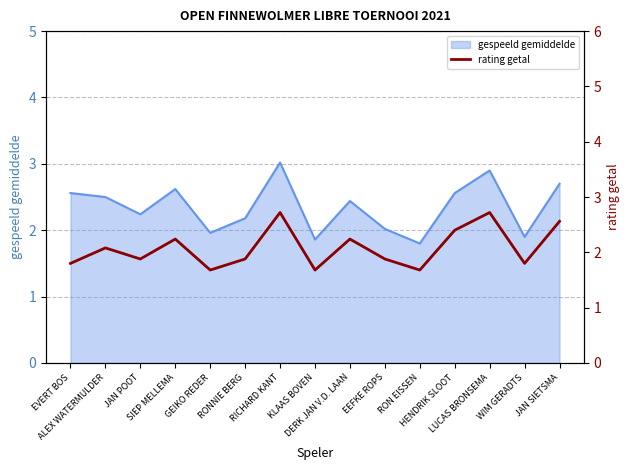

How many lines are shown in the chart?

1